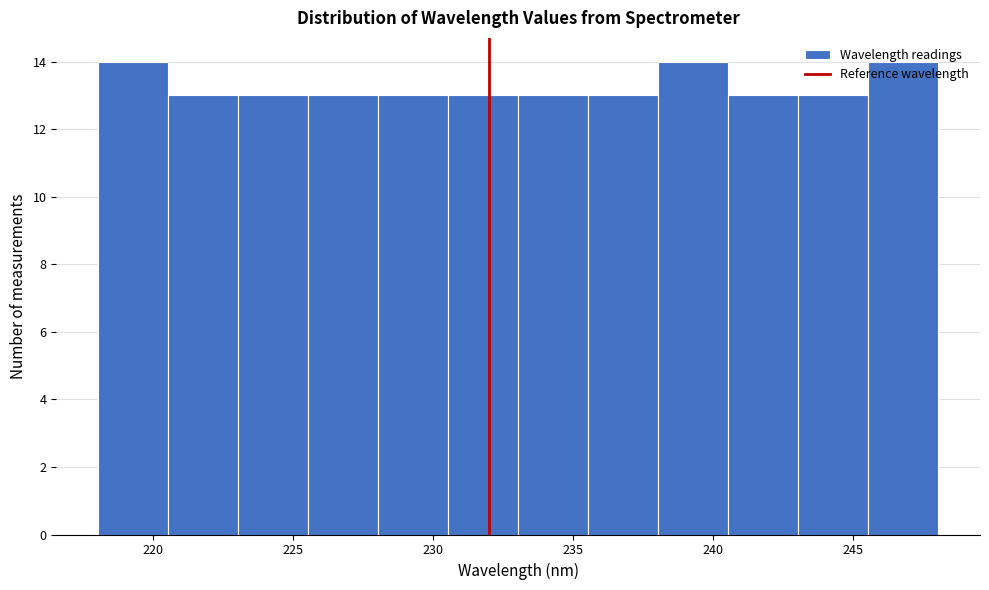

Reading left to right, transcribe this chart: for each bar, give the range it covers on the x-axis and its height. Neither the bar edges nor the heights are printed on the chart, so give them approximately, as read against the axes.

218.0 to 220.5: 14
220.5 to 223.0: 13
223.0 to 225.5: 13
225.5 to 228.0: 13
228.0 to 230.5: 13
230.5 to 233.0: 13
233.0 to 235.5: 13
235.5 to 238.0: 13
238.0 to 240.5: 14
240.5 to 243.0: 13
243.0 to 245.5: 13
245.5 to 248.0: 14